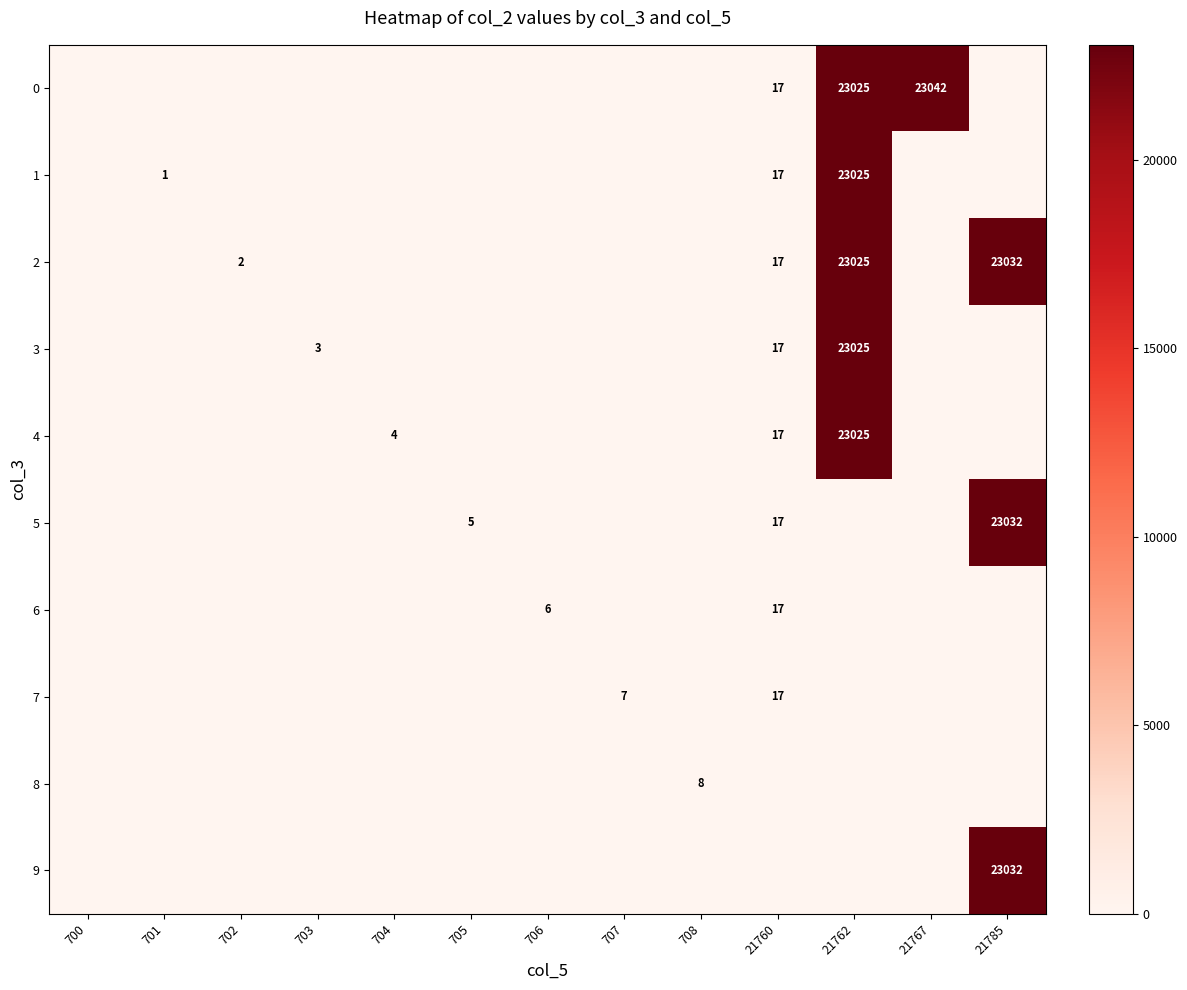

The value of 8 at 708 is 14. True or false?

False